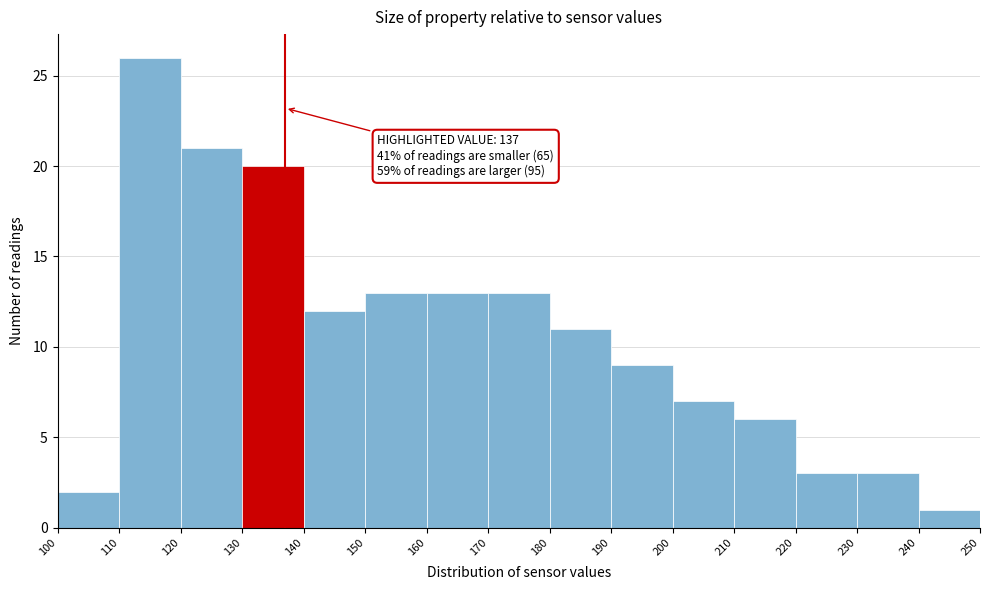

Which range on the x-axis has the tallest bar?

110 to 120